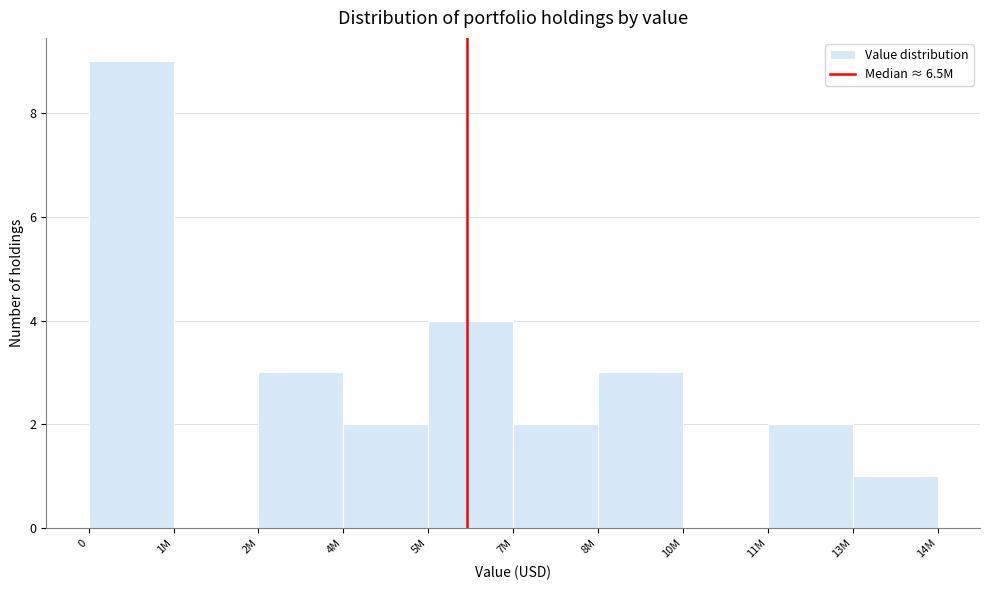

Reading left to right, list all the values displayed in this chart.

0=9	1M=0	2M=3	4M=2	5M=4	7M=2	8M=3	10M=0	11M=2	13M=1